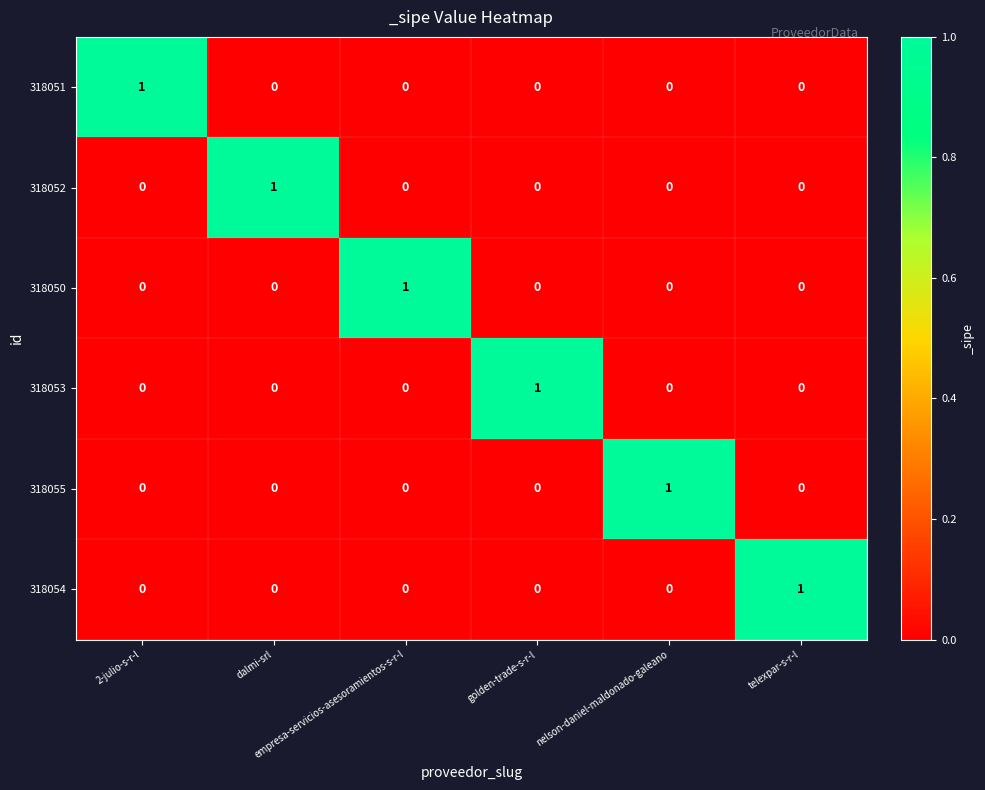

Count the 318055 values in the range 0 to 1.

6